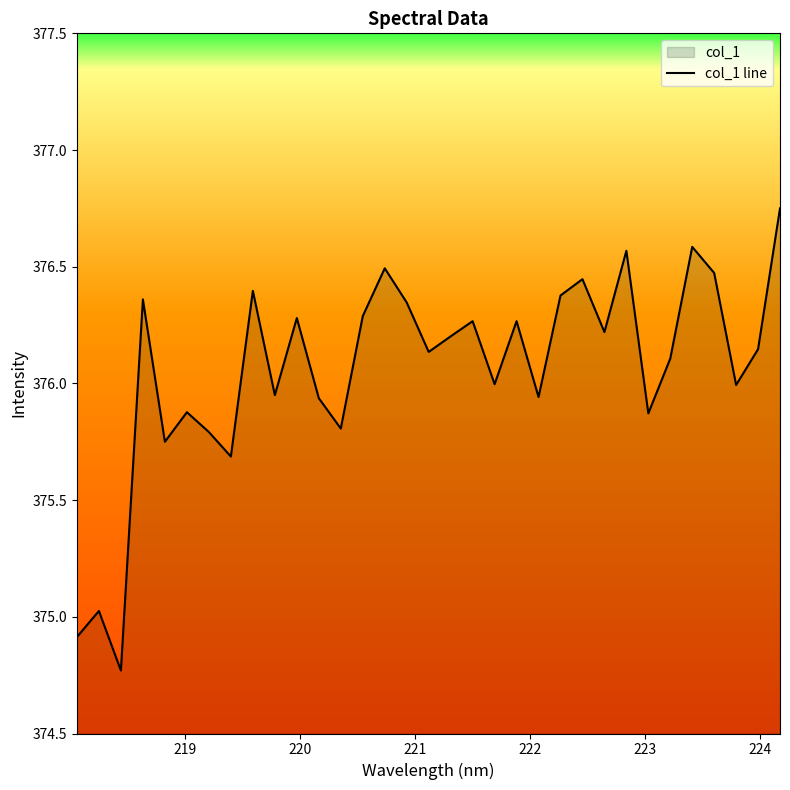

What is the difference between the maximum and minimum values?

2.0